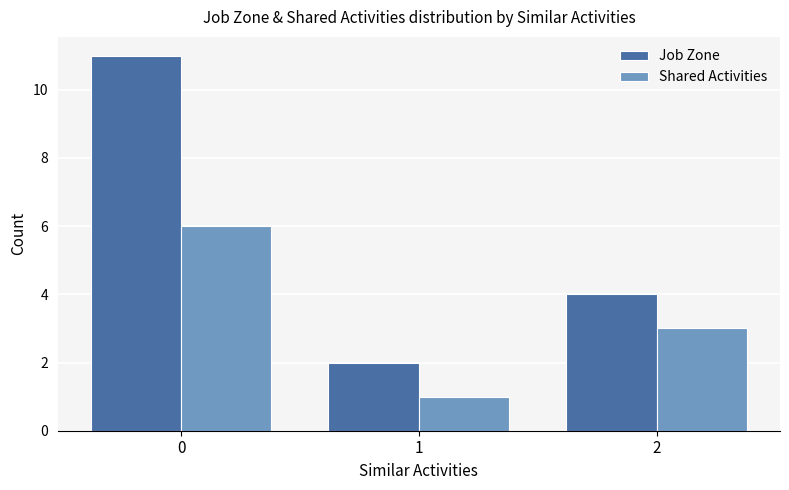

How many groups of bars are there?

3